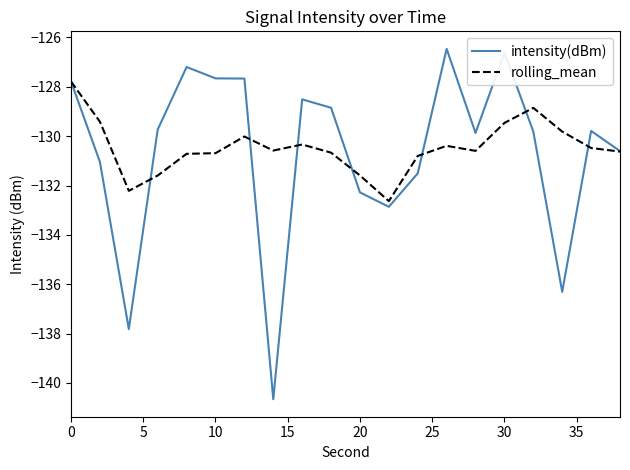

Does the chart display data point markers on the line(s)?

No